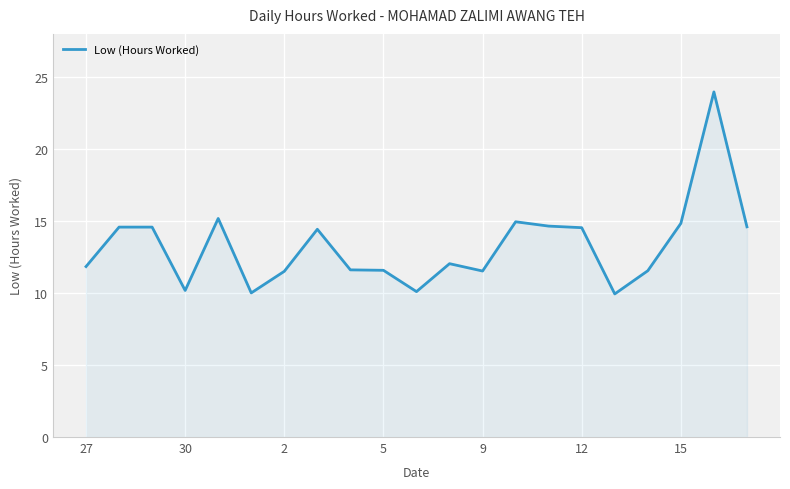

What is the minimum value shown in the chart?

9.9